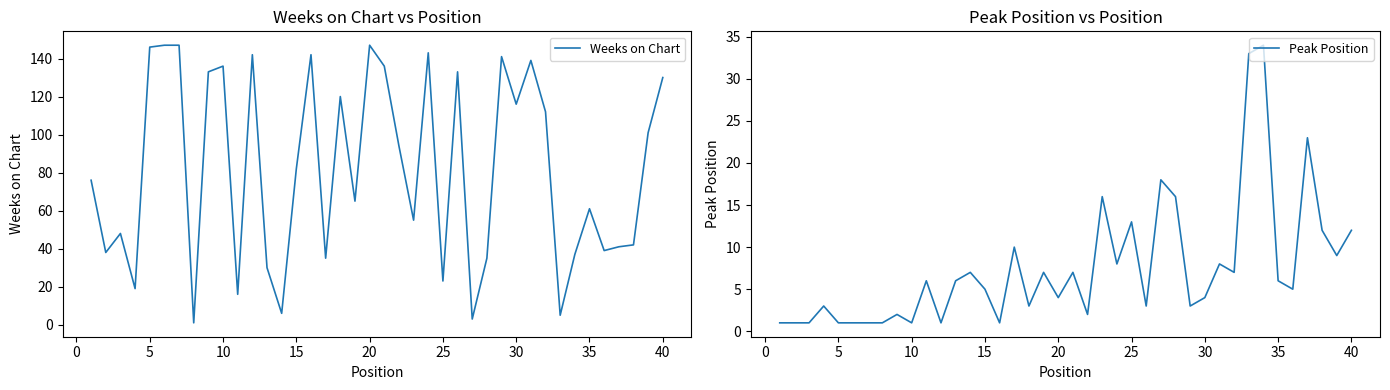

What is the highest value of the Weeks on Chart series?

147